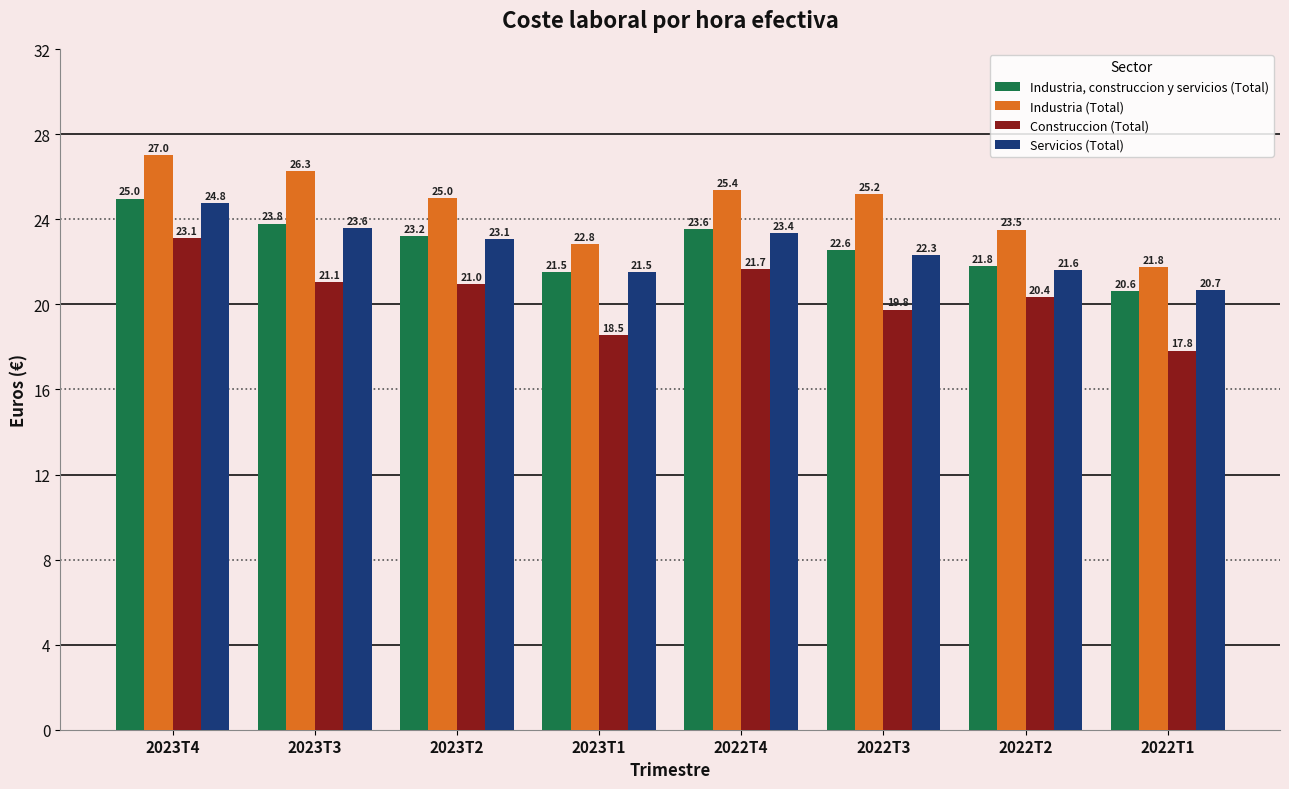

What is the value of the Construccion (Total) bar at the 3rd from the left?

21.0